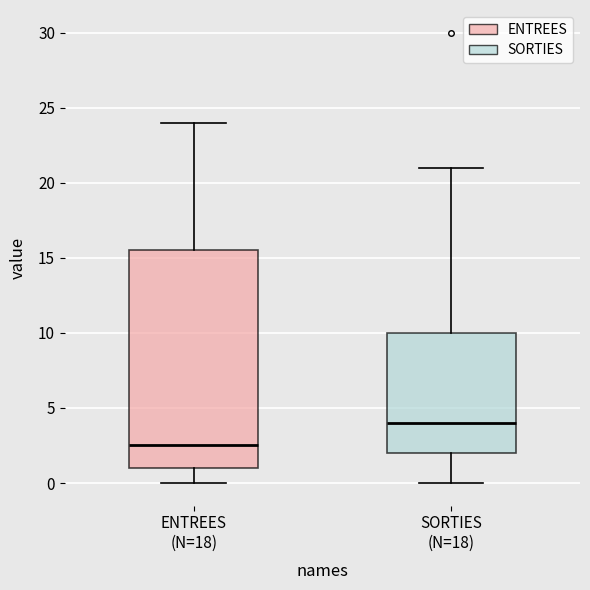

Which box is the tallest, from its lower edge to its upper edge?

ENTREES (N=18)